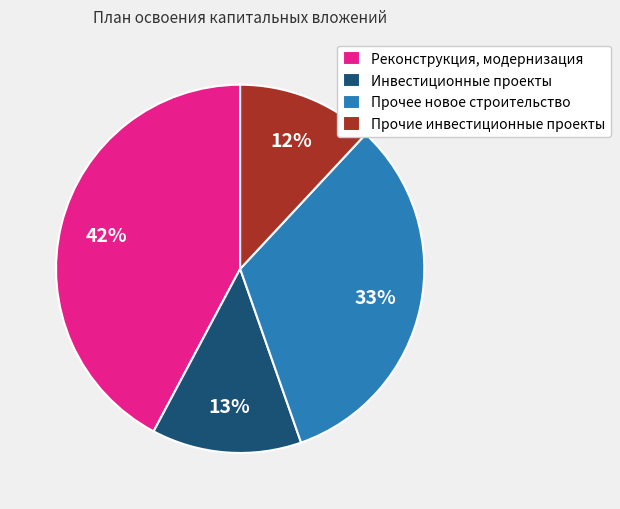

True or false: Прочие инвестиционные проекты accounts for 1% of the total.

False